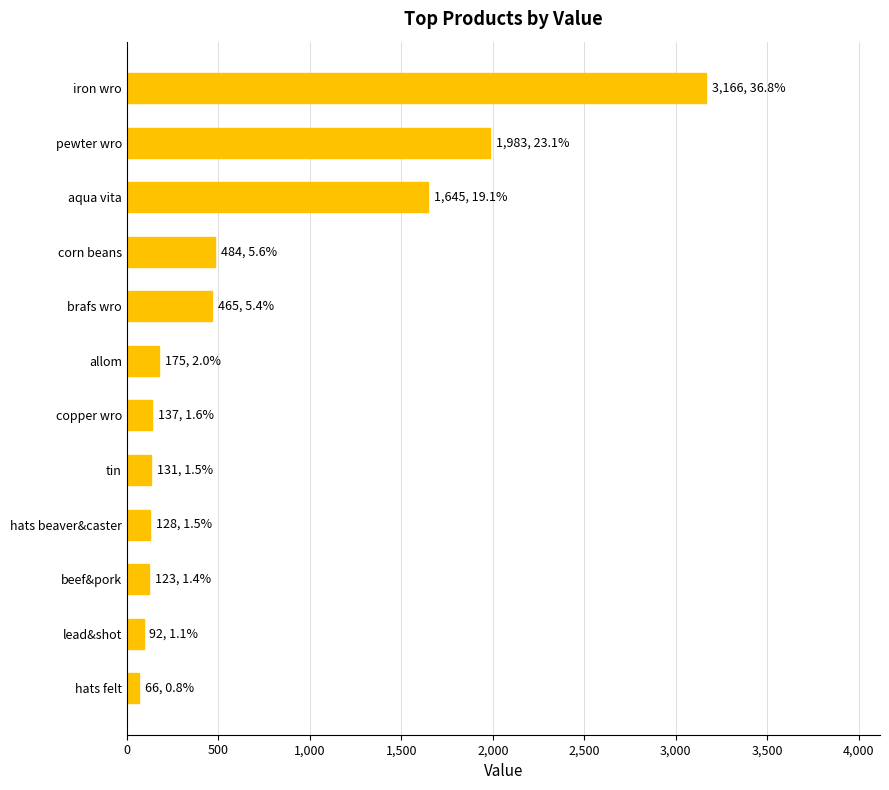

What is the change in value from beef&pork to aqua vita?

+1522